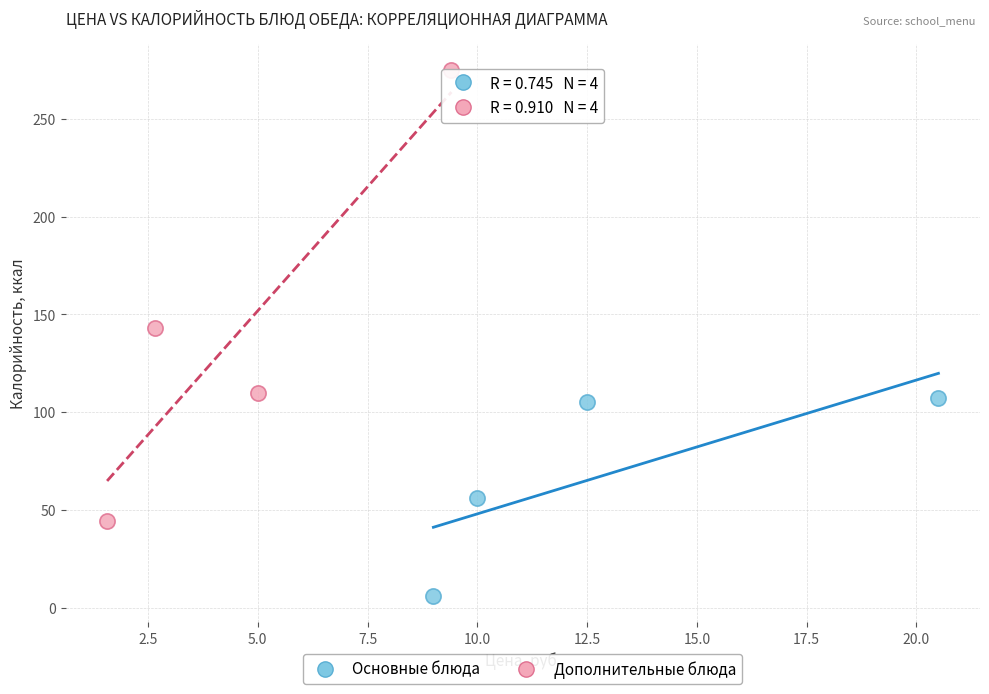

Which series has the largest Y range (max minus min)?

Дополнительные блюда